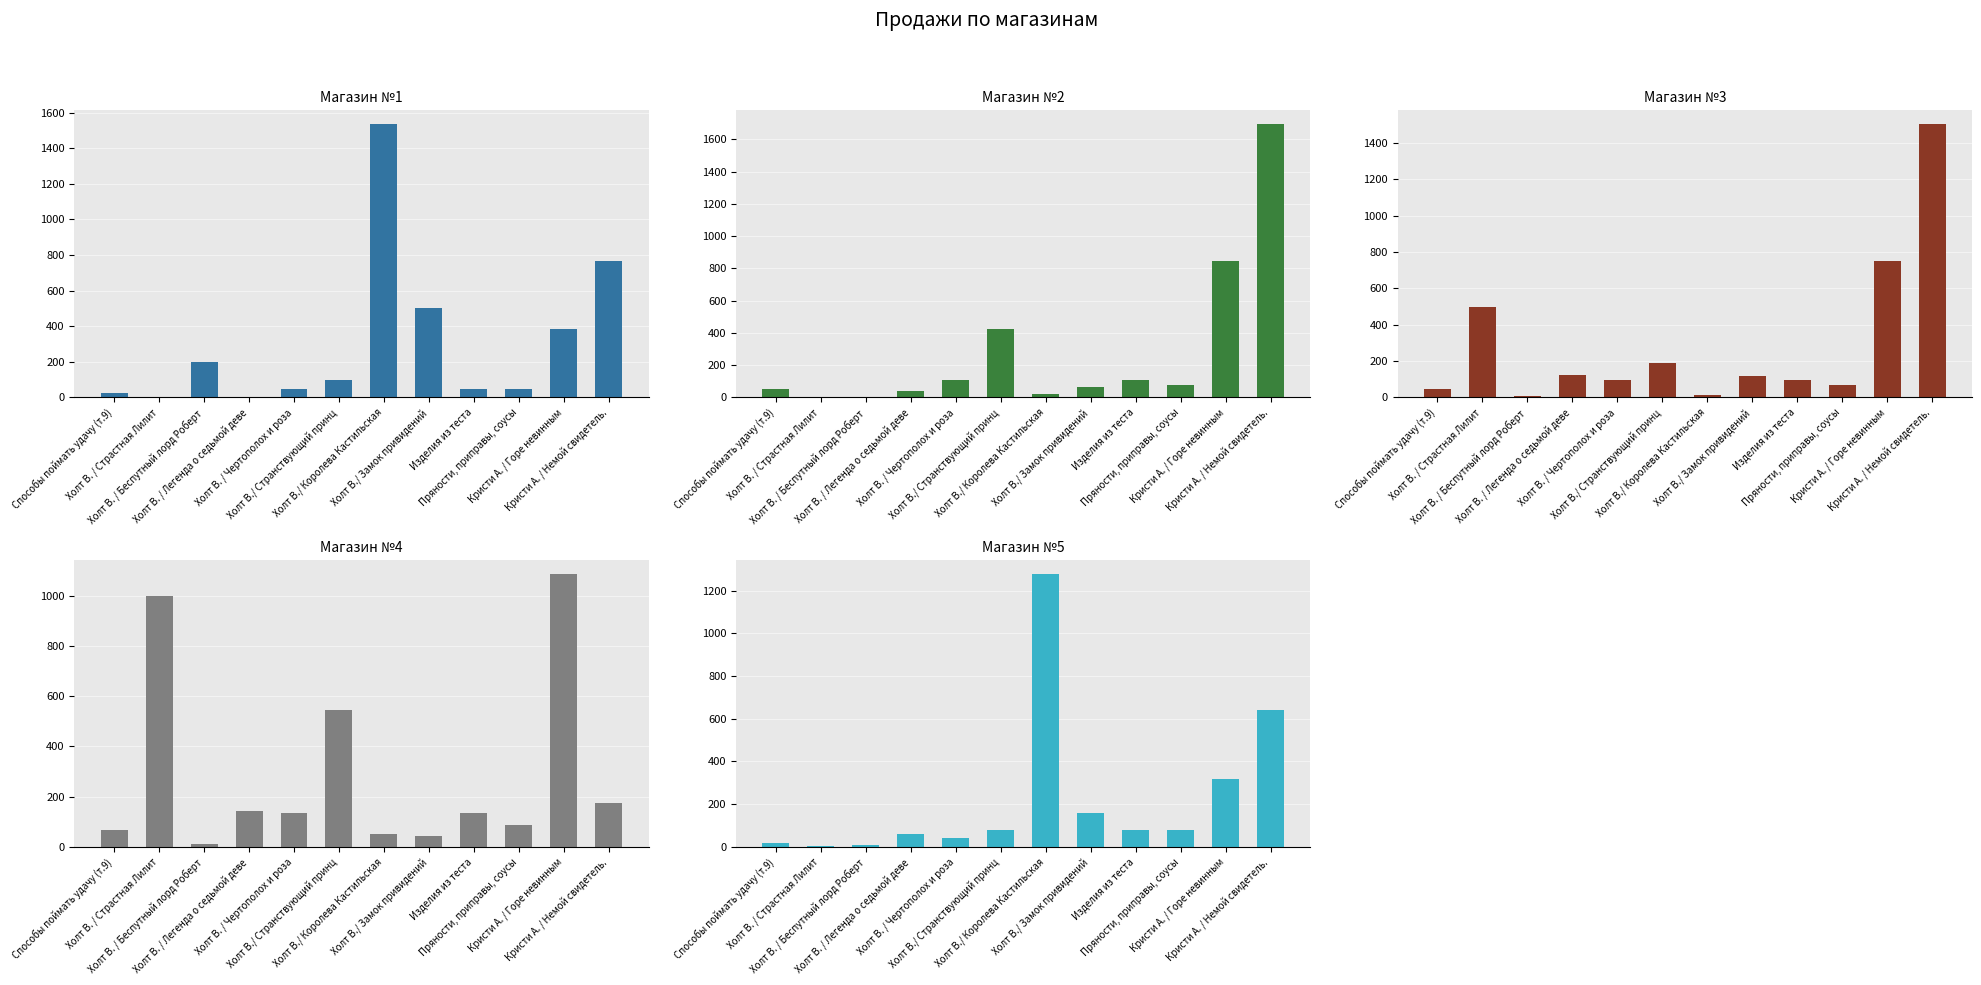

What is the difference between the Магазин №5 values at Холт В./ Королева Кастильская and Холт В. / Чертополох и роза?

1240